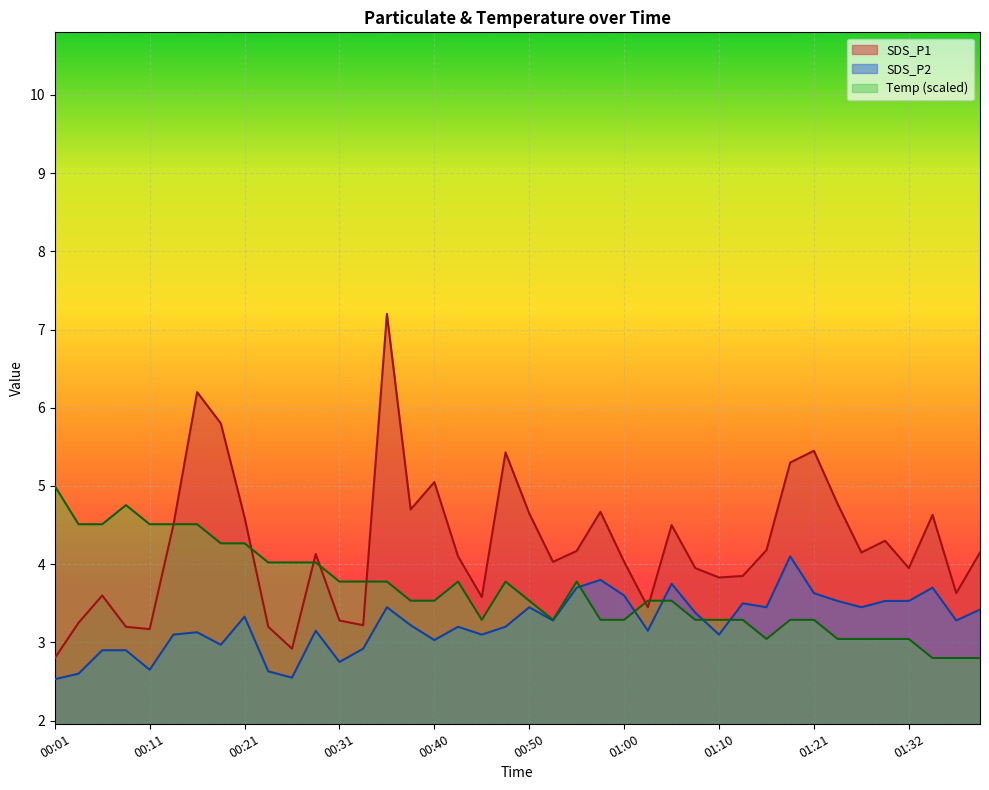

How many lines are shown in the chart?

3